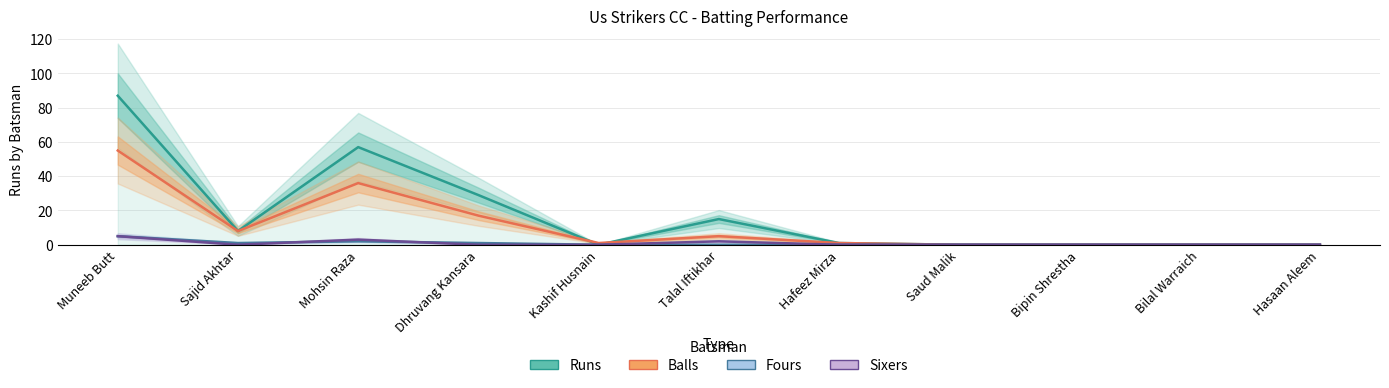

Which series changed the most between Mohsin Raza and Bipin Shrestha?

Runs